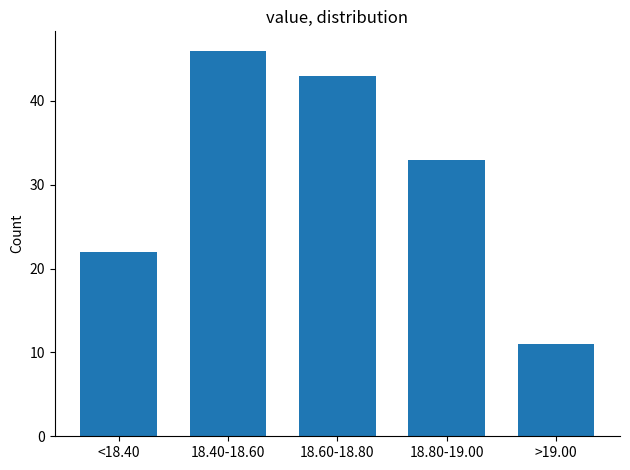

Reading right to left, transcribe all the data shown in this chart.

11	33	43	46	22